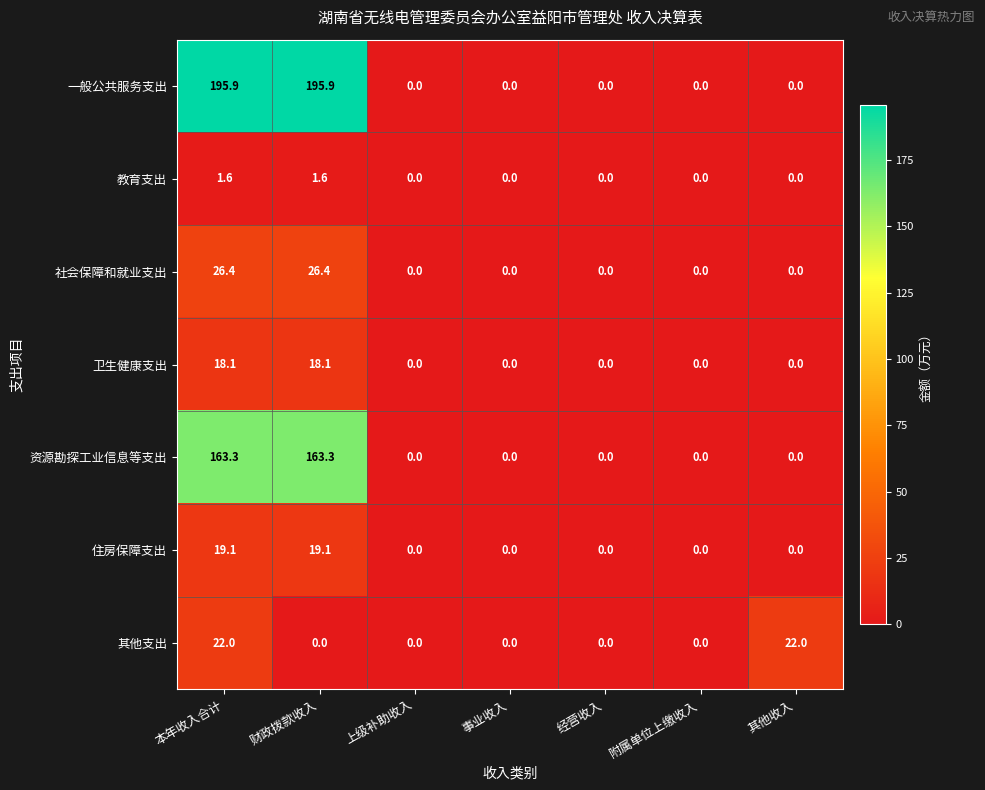

How many categories are shown in the chart?

7